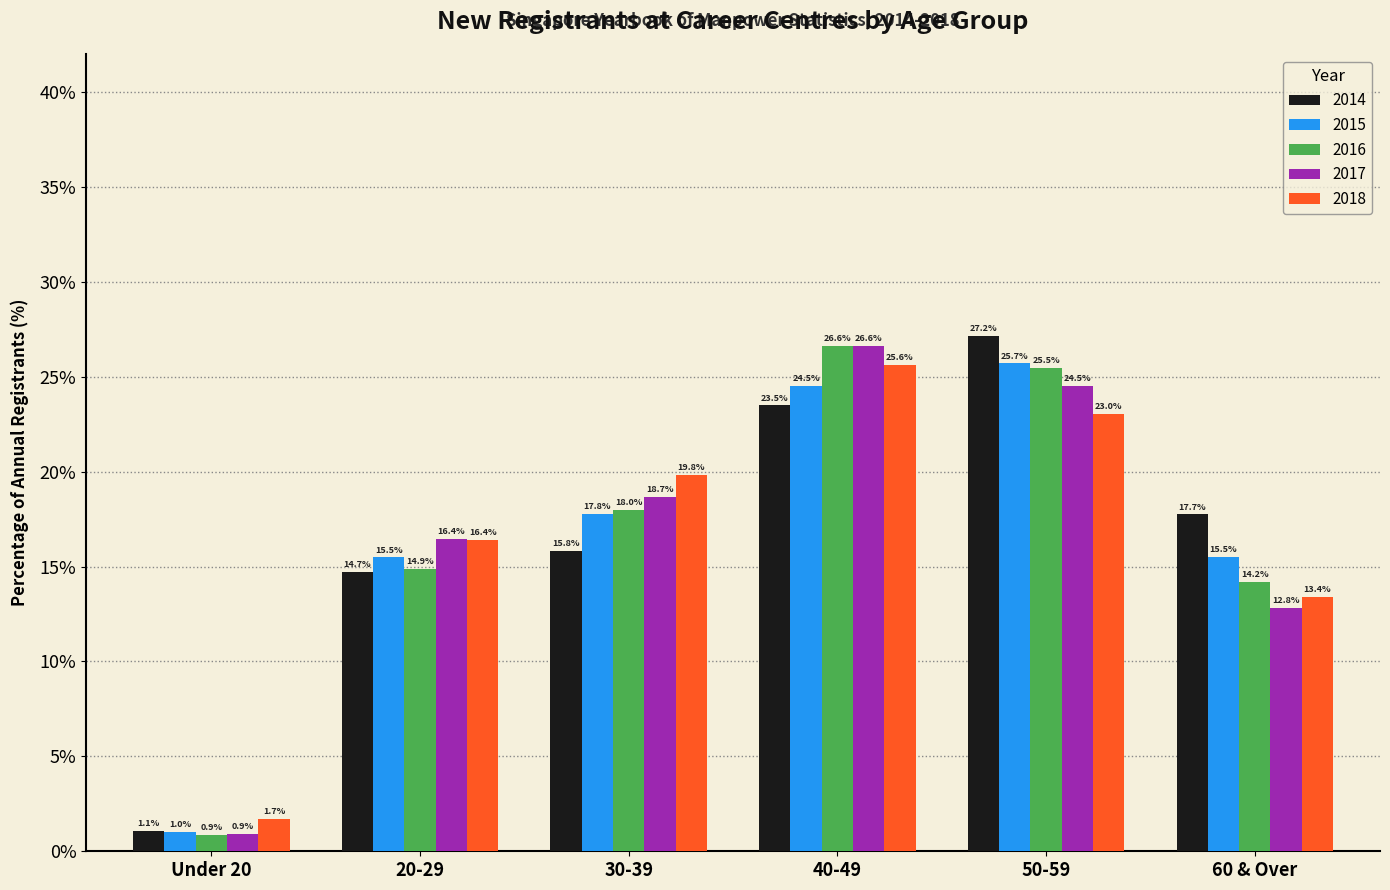

Reading left to right, extract all data points from this chart.

2014: Under 20=1.1	20-29=14.7	30-39=15.8	40-49=23.5	50-59=27.2	60 & Over=17.7
2015: Under 20=1.0	20-29=15.5	30-39=17.8	40-49=24.5	50-59=25.7	60 & Over=15.5
2016: Under 20=0.9	20-29=14.9	30-39=18.0	40-49=26.6	50-59=25.5	60 & Over=14.2
2017: Under 20=0.9	20-29=16.4	30-39=18.7	40-49=26.6	50-59=24.5	60 & Over=12.8
2018: Under 20=1.7	20-29=16.4	30-39=19.8	40-49=25.6	50-59=23.0	60 & Over=13.4